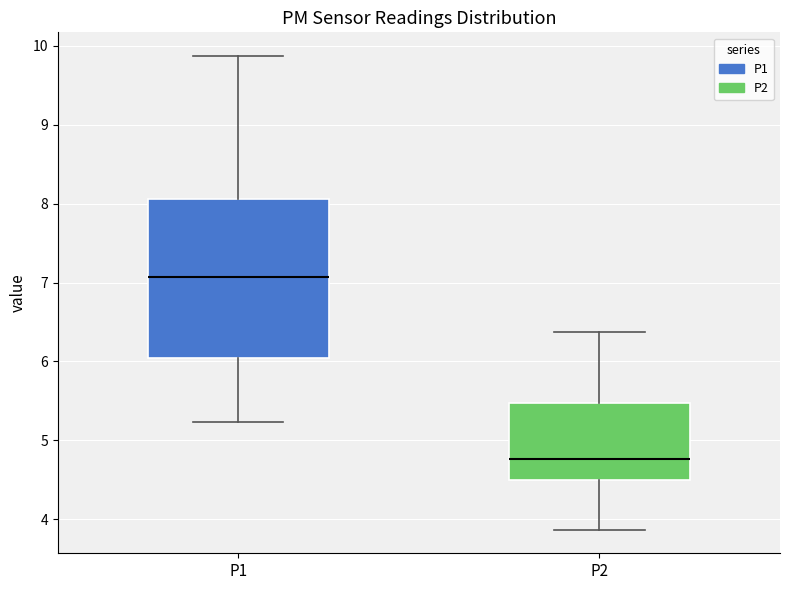

Which box has the lowest median line?

P2